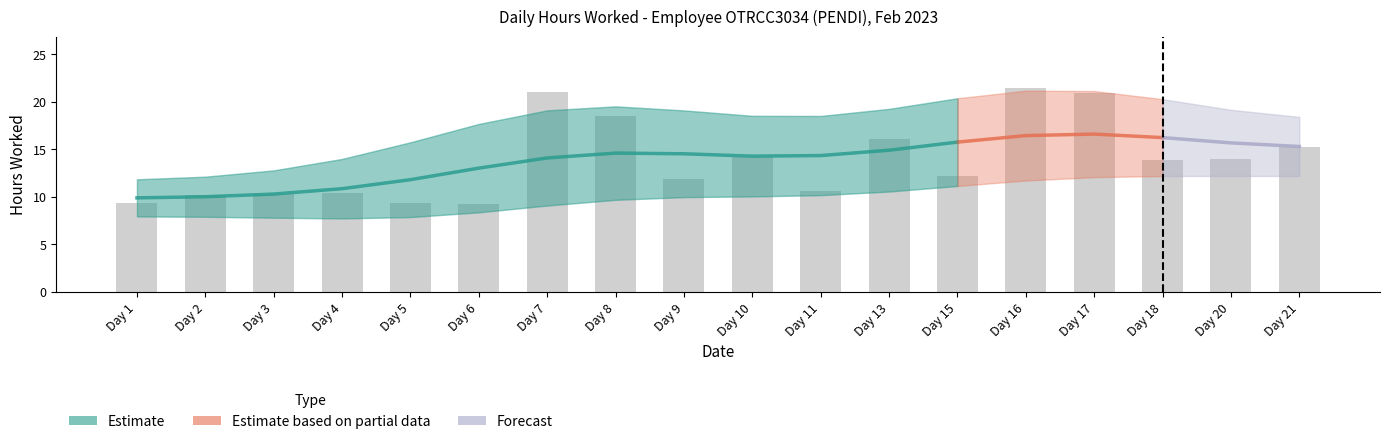

The chart shows a value of 12.2 at Day 15. True or false?

True